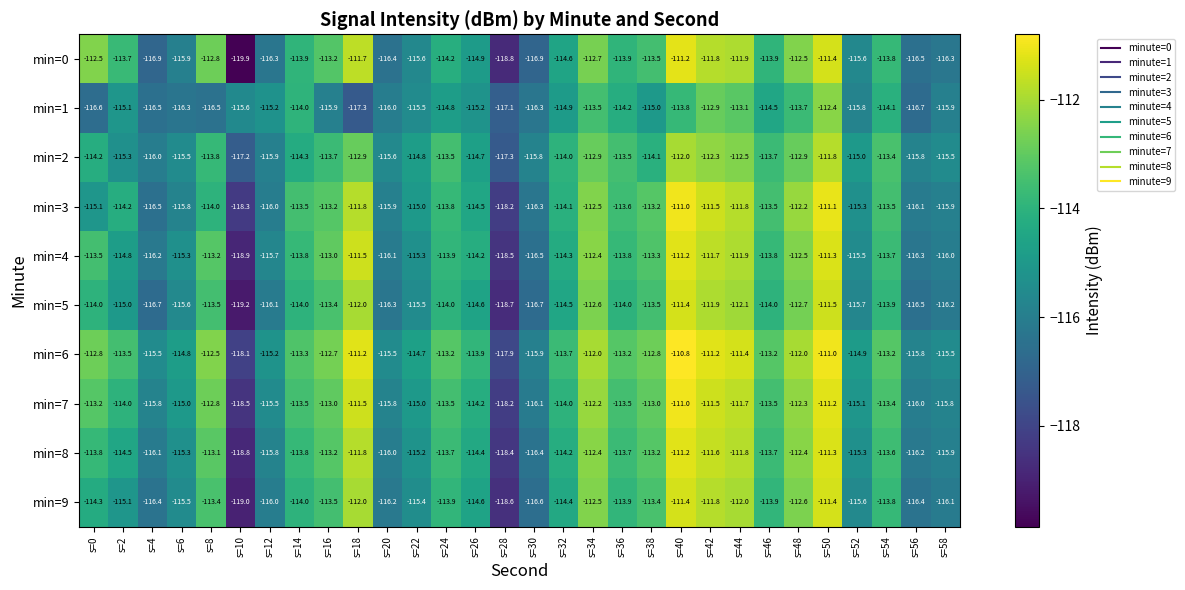

At which label does min=7 reach its peak?

s=40